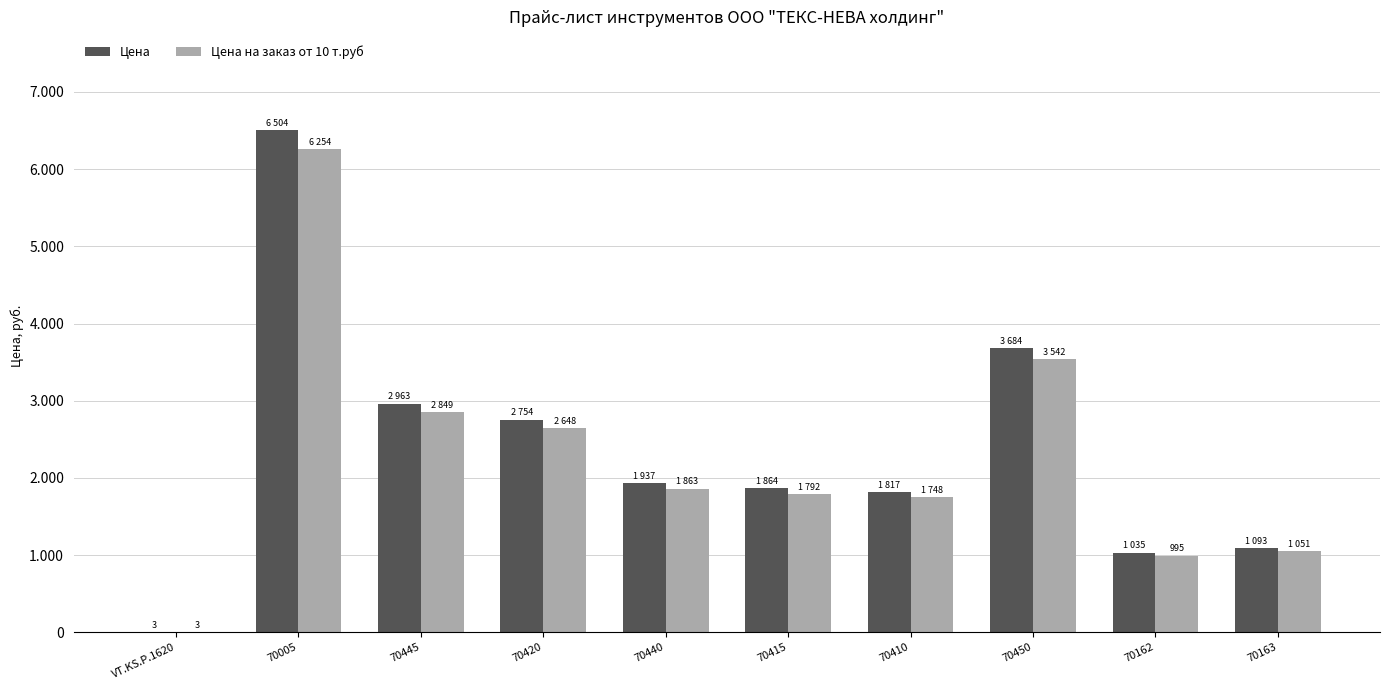

What are all the series names shown in the legend?

Цена, Цена на заказ от 10 т.руб